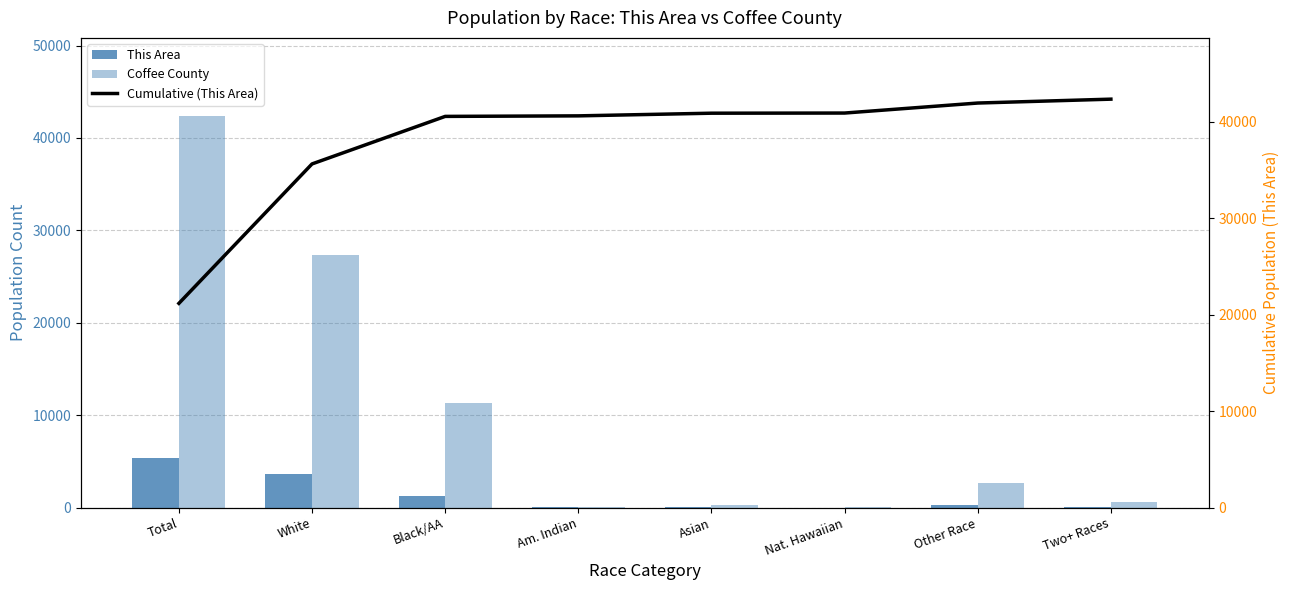

Does the chart contain stacked bars?

No